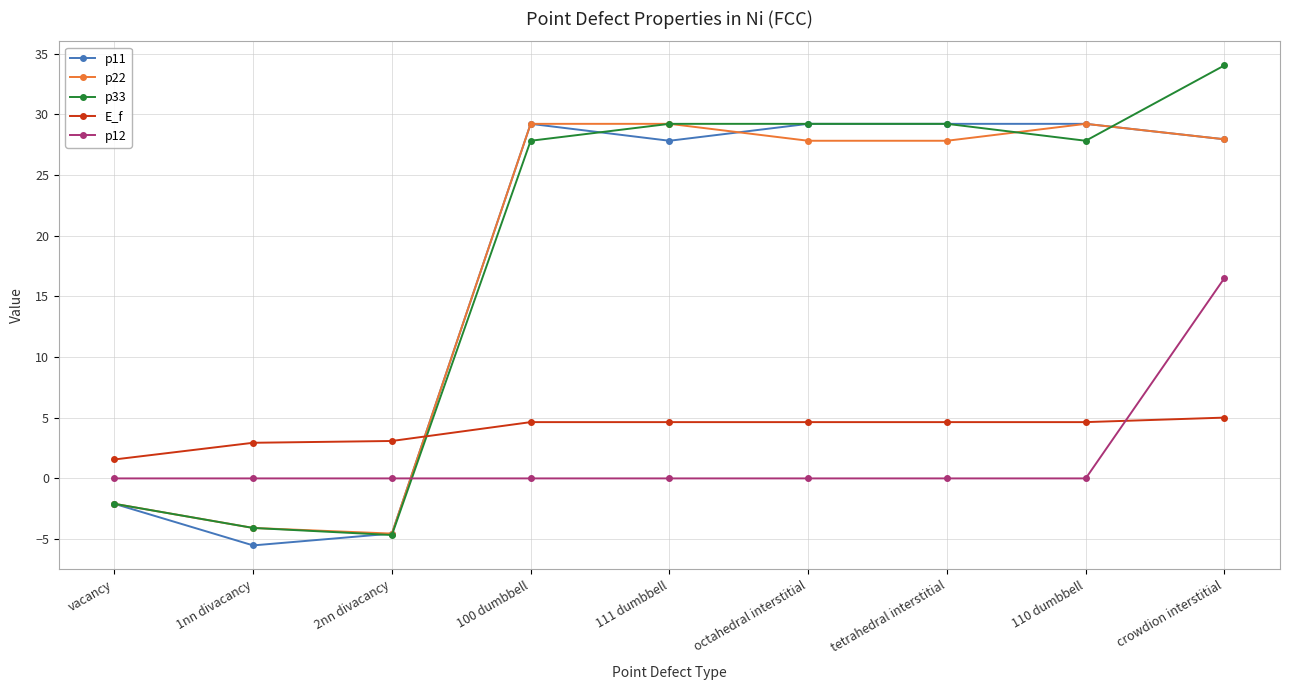

What is the maximum value for p11?

29.2